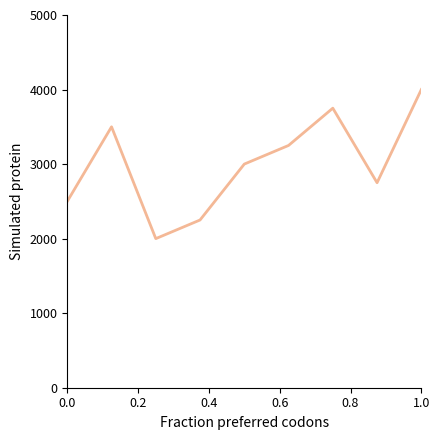

Does the chart have visible grid lines?

No